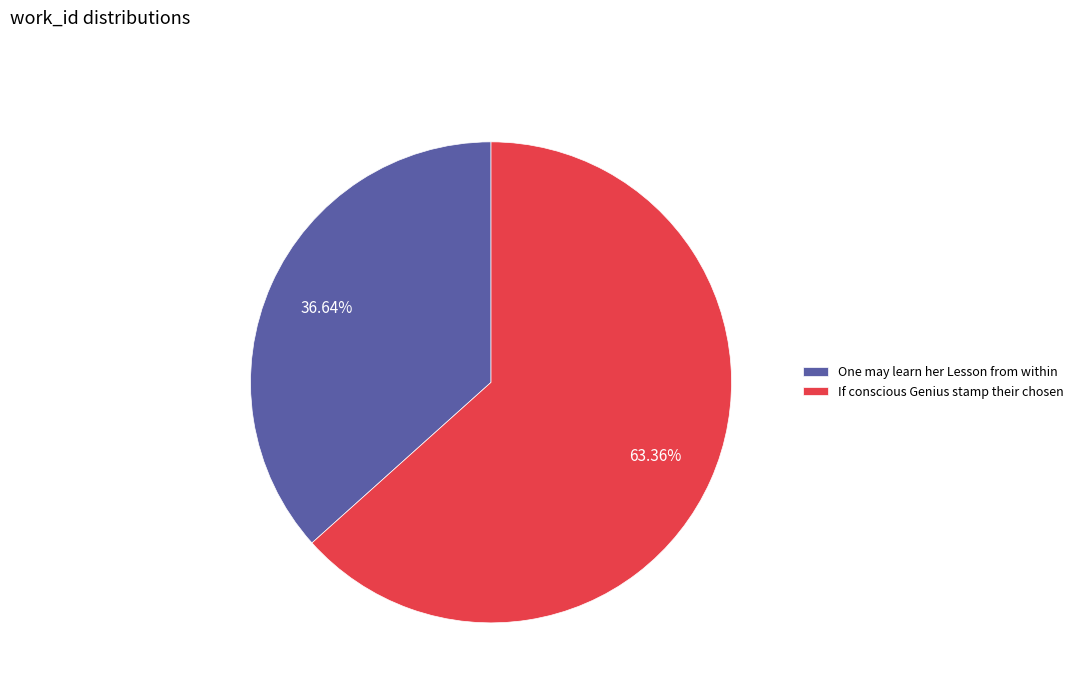

Which has a higher value, One may learn her Lesson from within or If conscious Genius stamp their chosen?

If conscious Genius stamp their chosen